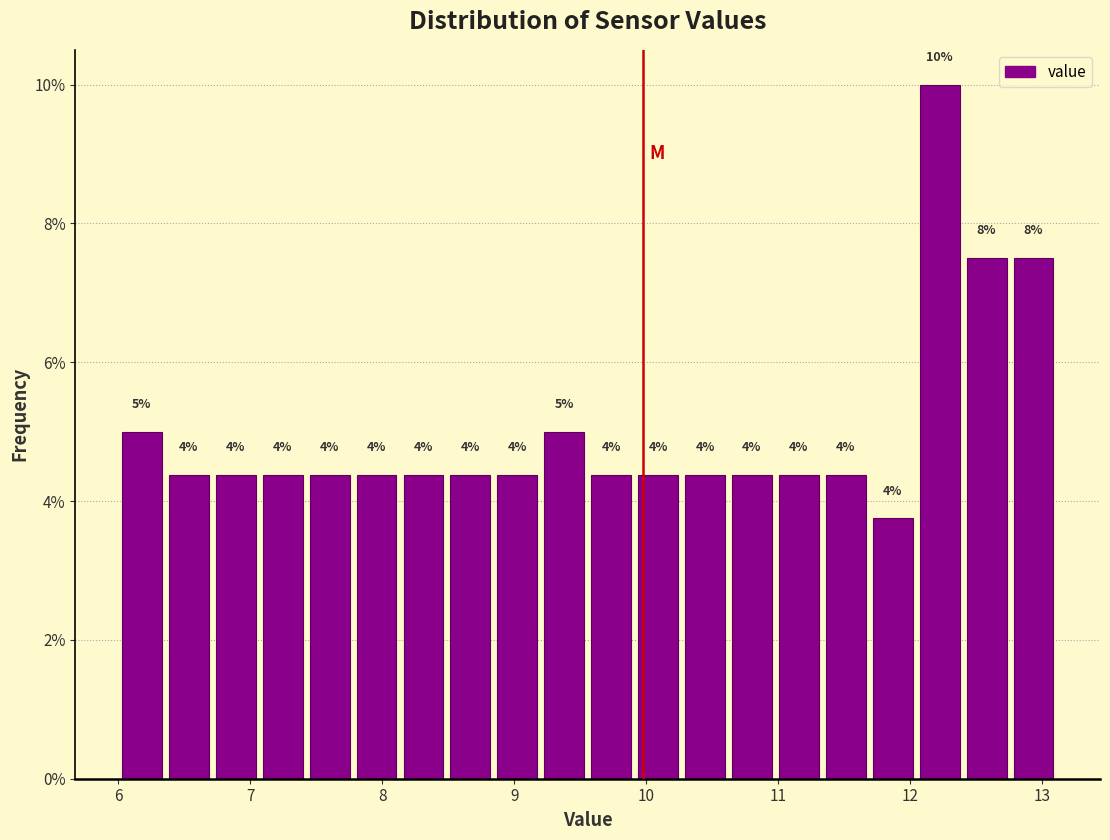

Read against the x-axis, roughly where is the centre of the tallest bar?

12.2